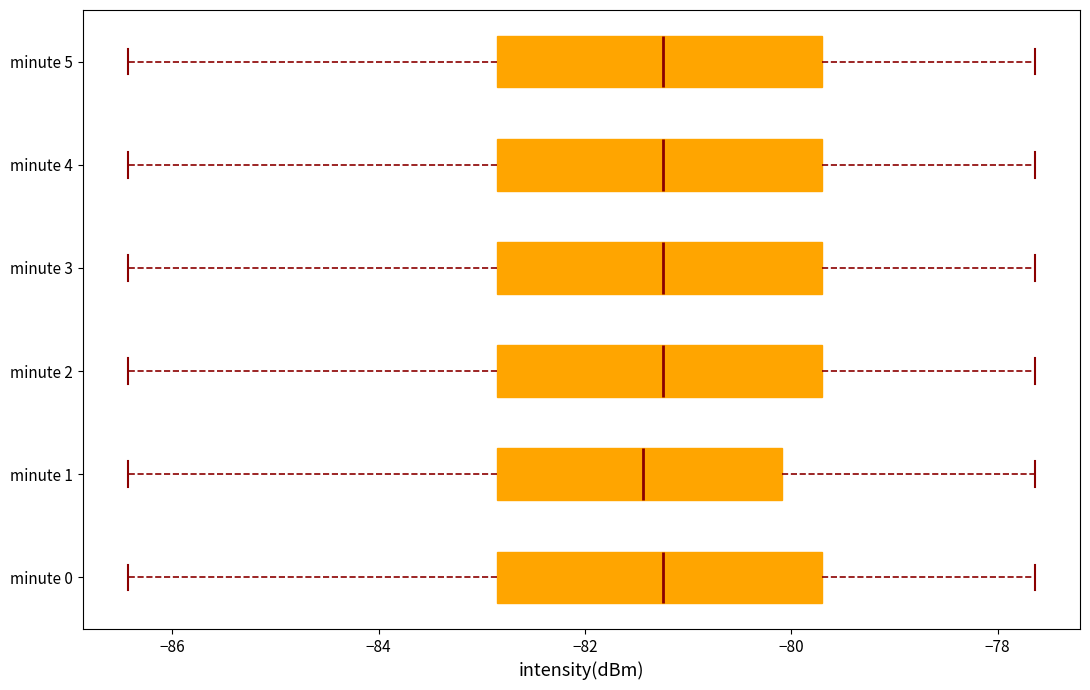

Reading bottom to top, read every box against the x-axis: the position of its median line, the range the box covers, and the ends of its whiskers. The values are not printed on the chart, so give them approximately, as read against the axis.

minute 0: median -81.2, box -82.8 to -79.6, whiskers -86.4 to -77.6
minute 1: median -81.4, box -82.8 to -80.0, whiskers -86.4 to -77.6
minute 2: median -81.2, box -82.8 to -79.6, whiskers -86.4 to -77.6
minute 3: median -81.2, box -82.8 to -79.6, whiskers -86.4 to -77.6
minute 4: median -81.2, box -82.8 to -79.6, whiskers -86.4 to -77.6
minute 5: median -81.2, box -82.8 to -79.6, whiskers -86.4 to -77.6